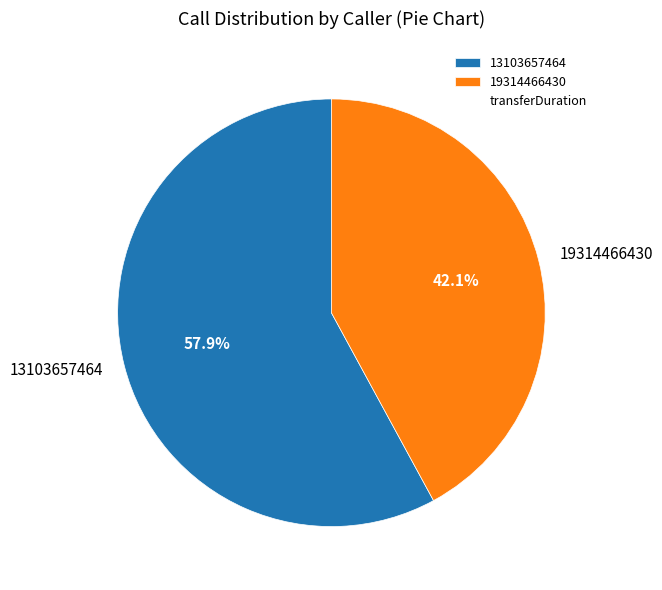

To the nearest percent, what portion does 13103657464 represent?

58%